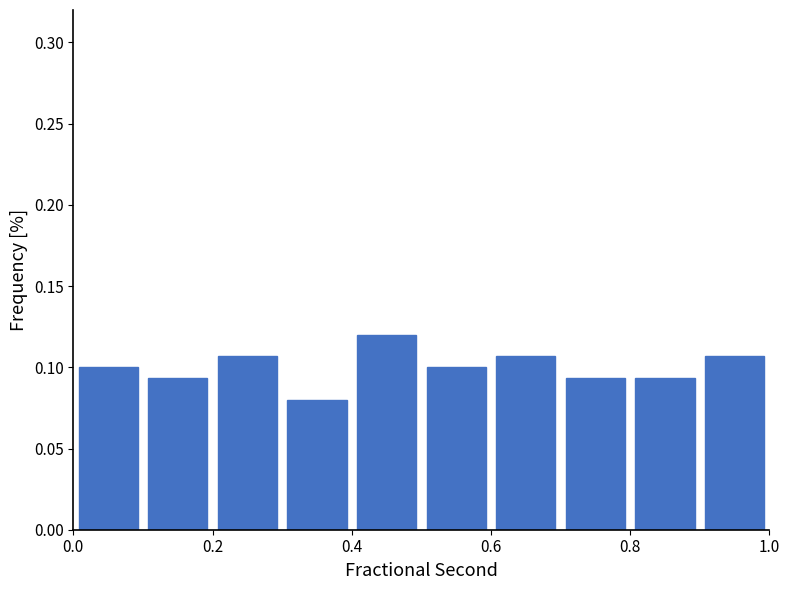

What is the height of the bar covering 0.0 to 0.1 on the x-axis? The values are not printed on the chart, so give them approximately, as read against the axis.

0.100